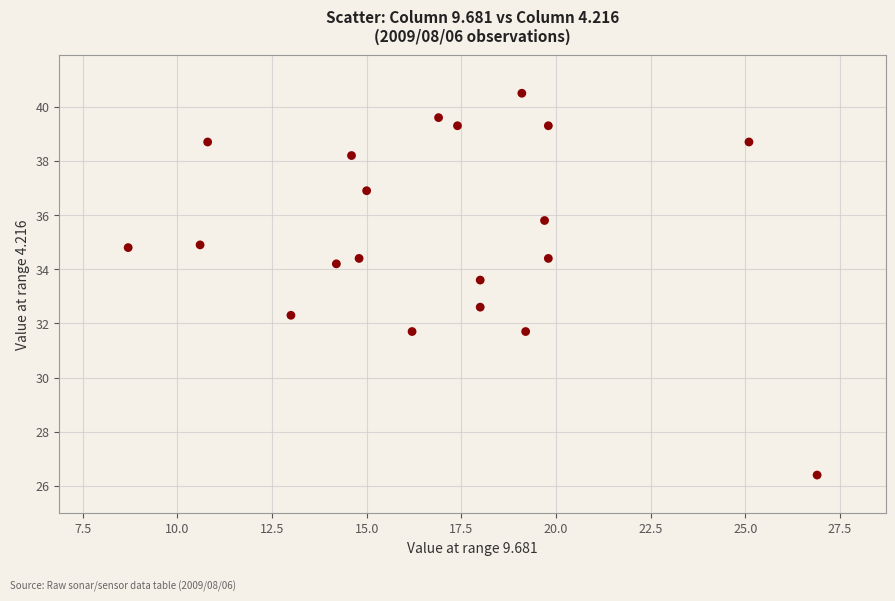

What Y value in the scatter plot is closest to 33?

32.6